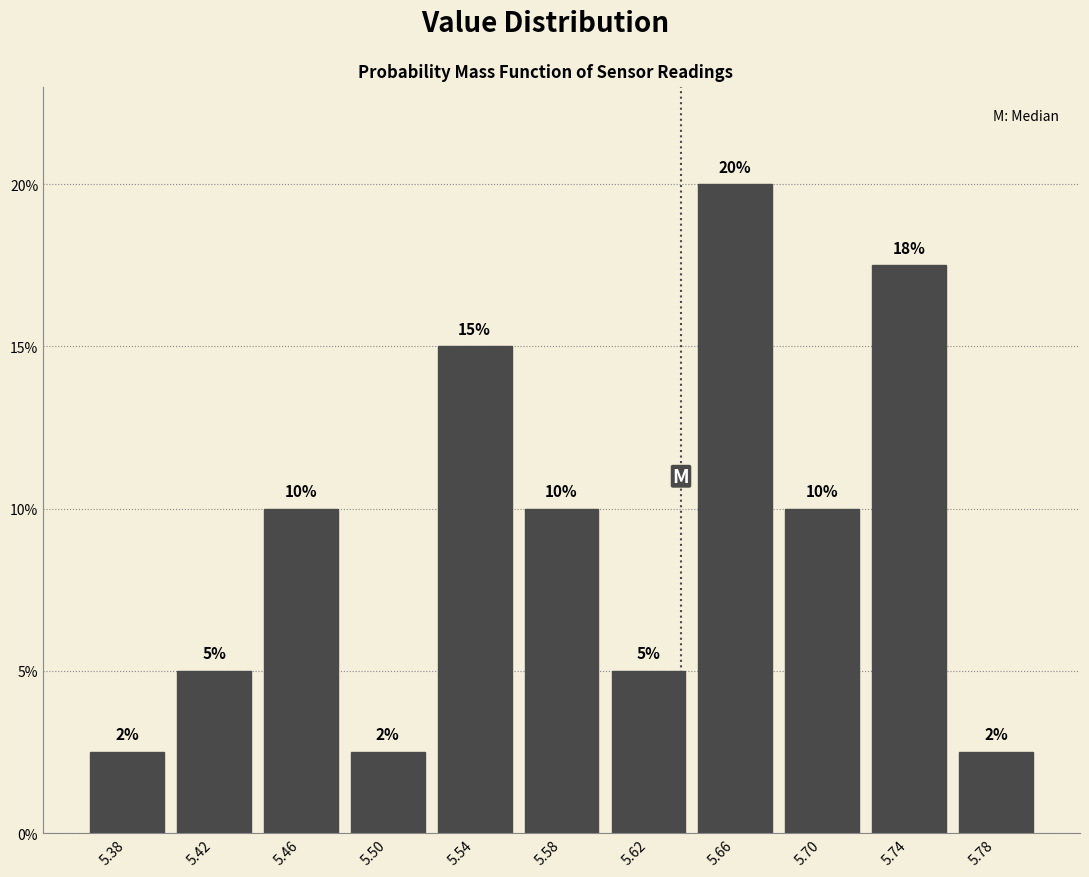

What is the value of the 10th bar from the left?

17.5